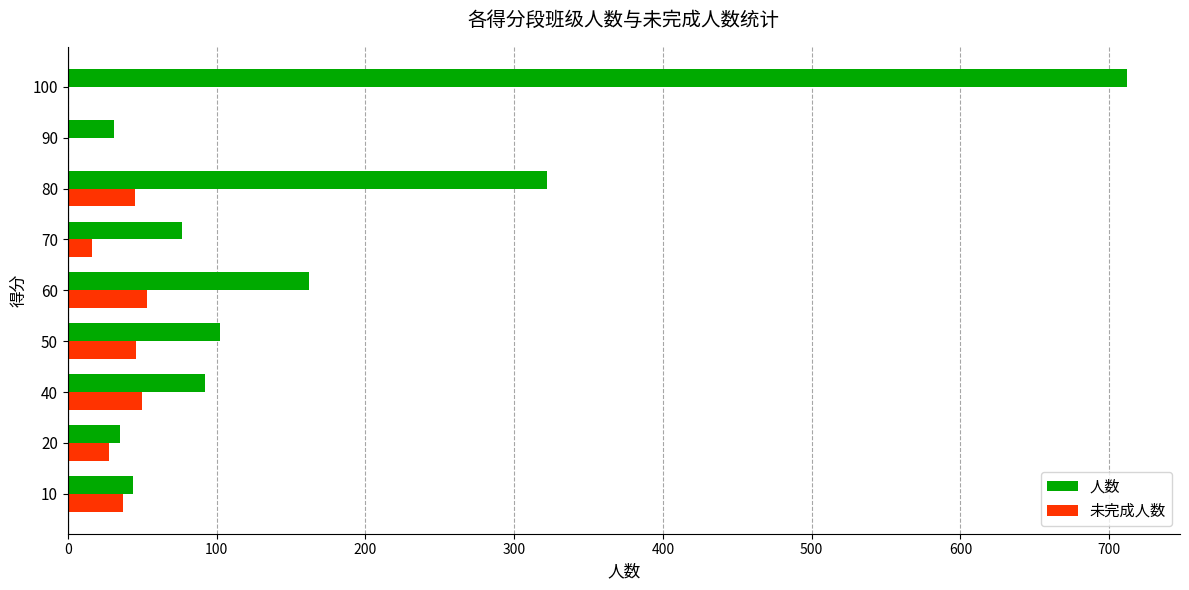

At which category is the sum across all series the highest?

100